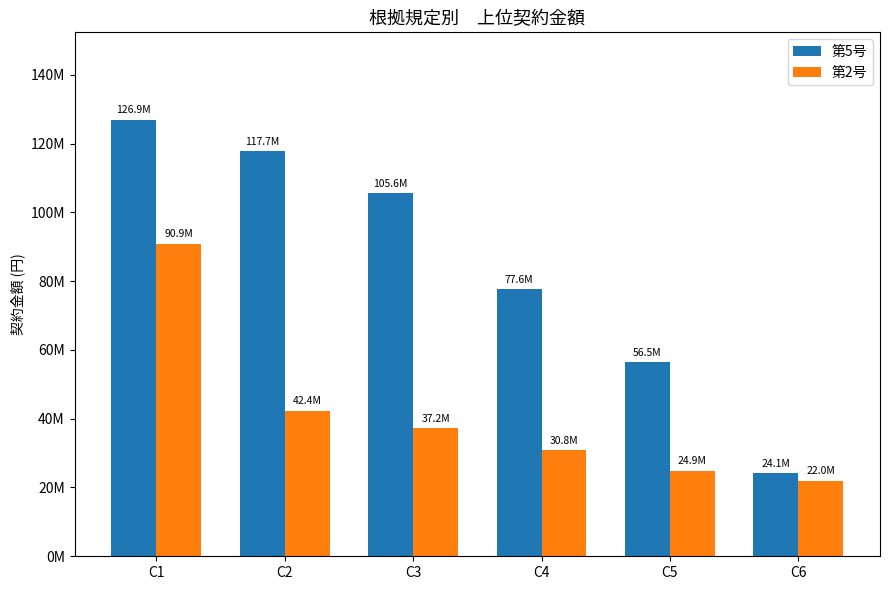

Which series changed the most between C1 and C2?

第2号